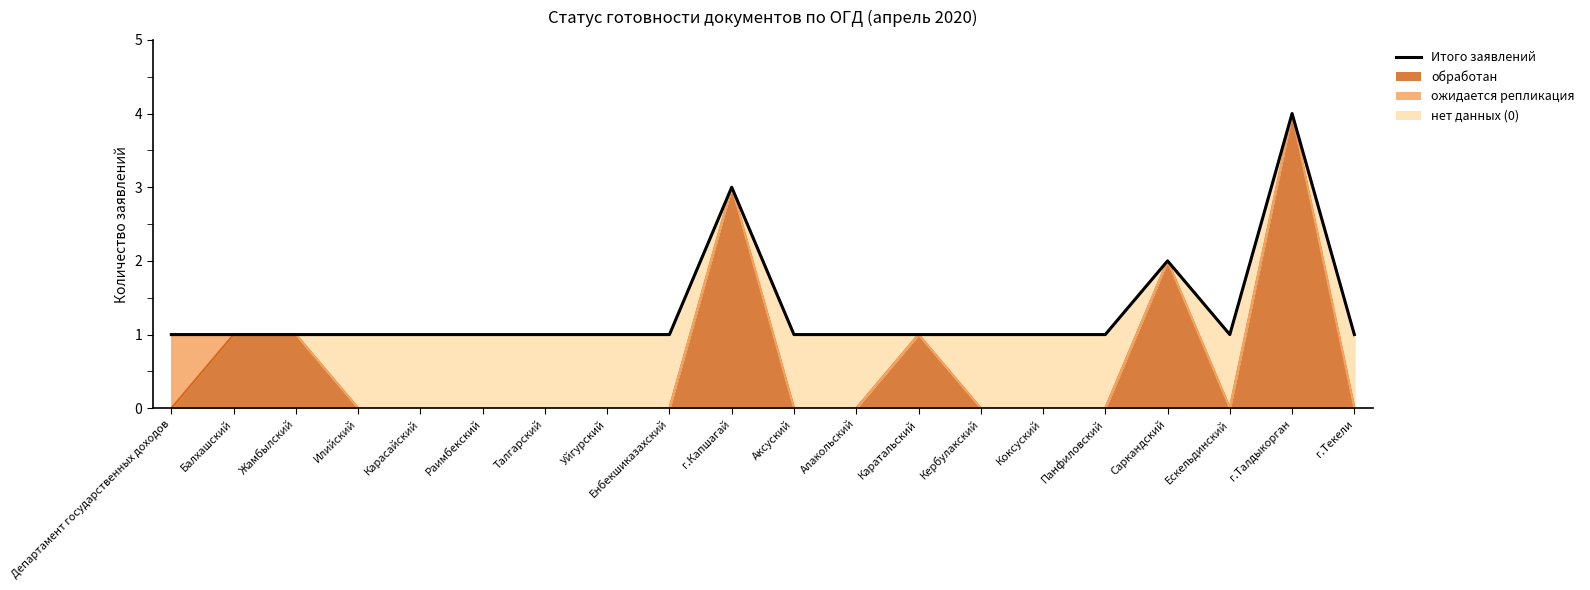

What is the greatest value displayed?

4